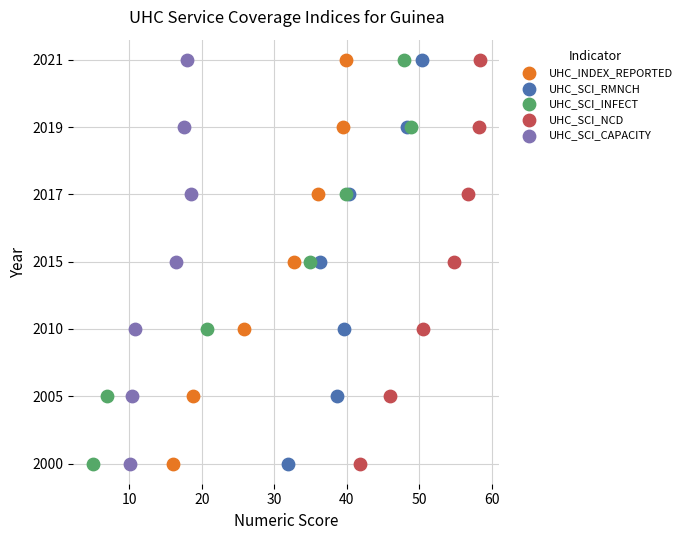

What are all the series names shown in the legend?

UHC_INDEX_REPORTED, UHC_SCI_RMNCH, UHC_SCI_INFECT, UHC_SCI_NCD, UHC_SCI_CAPACITY